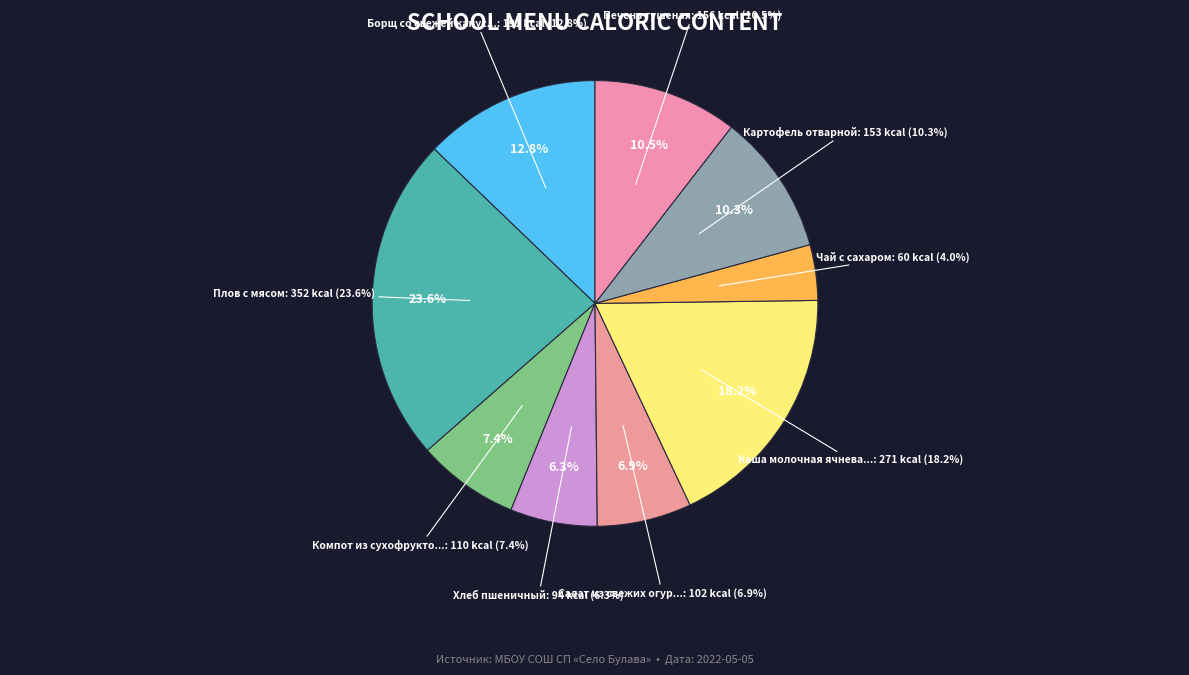

Does Печень тушеная represent more than half of the total?

No